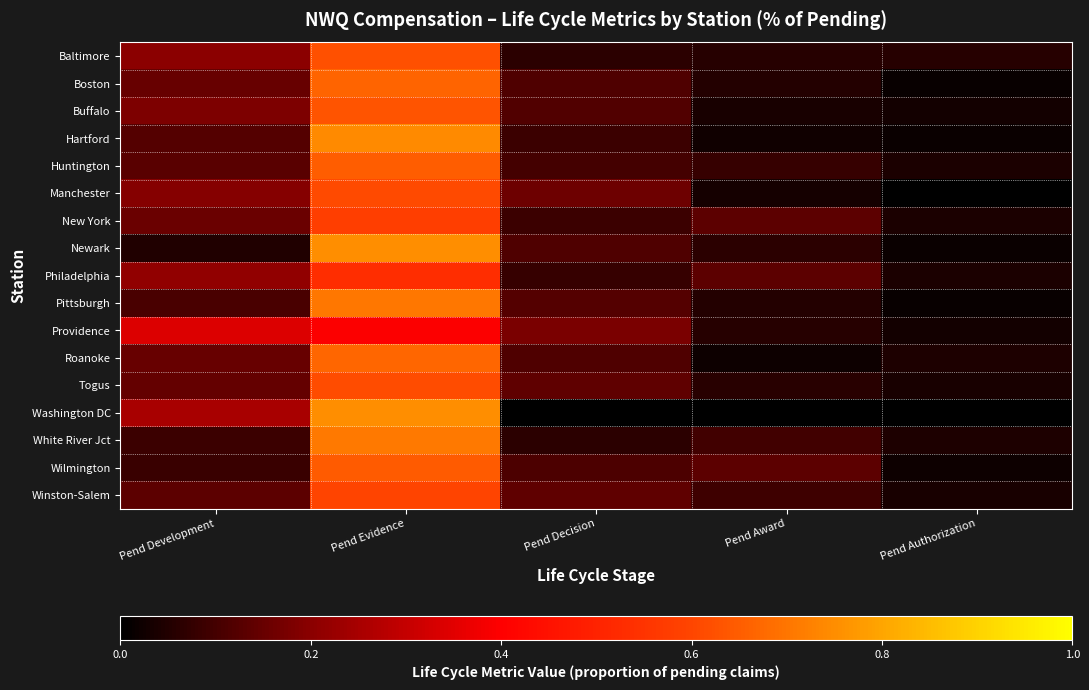

How many distinct data groups are displayed?

17